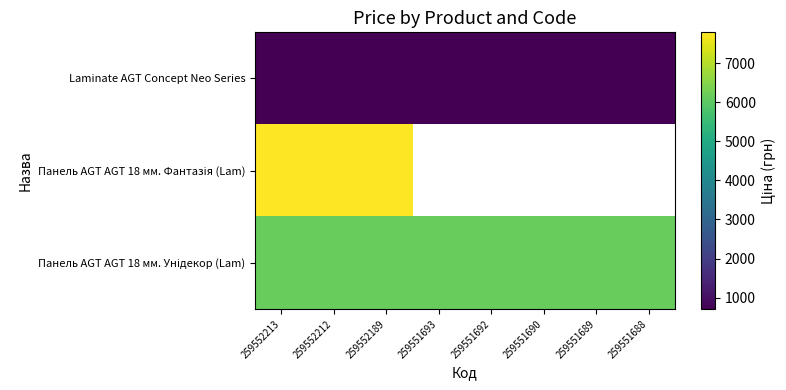

Which category has the highest value in the Laminate AGT Concept Neo Series series?

259552213